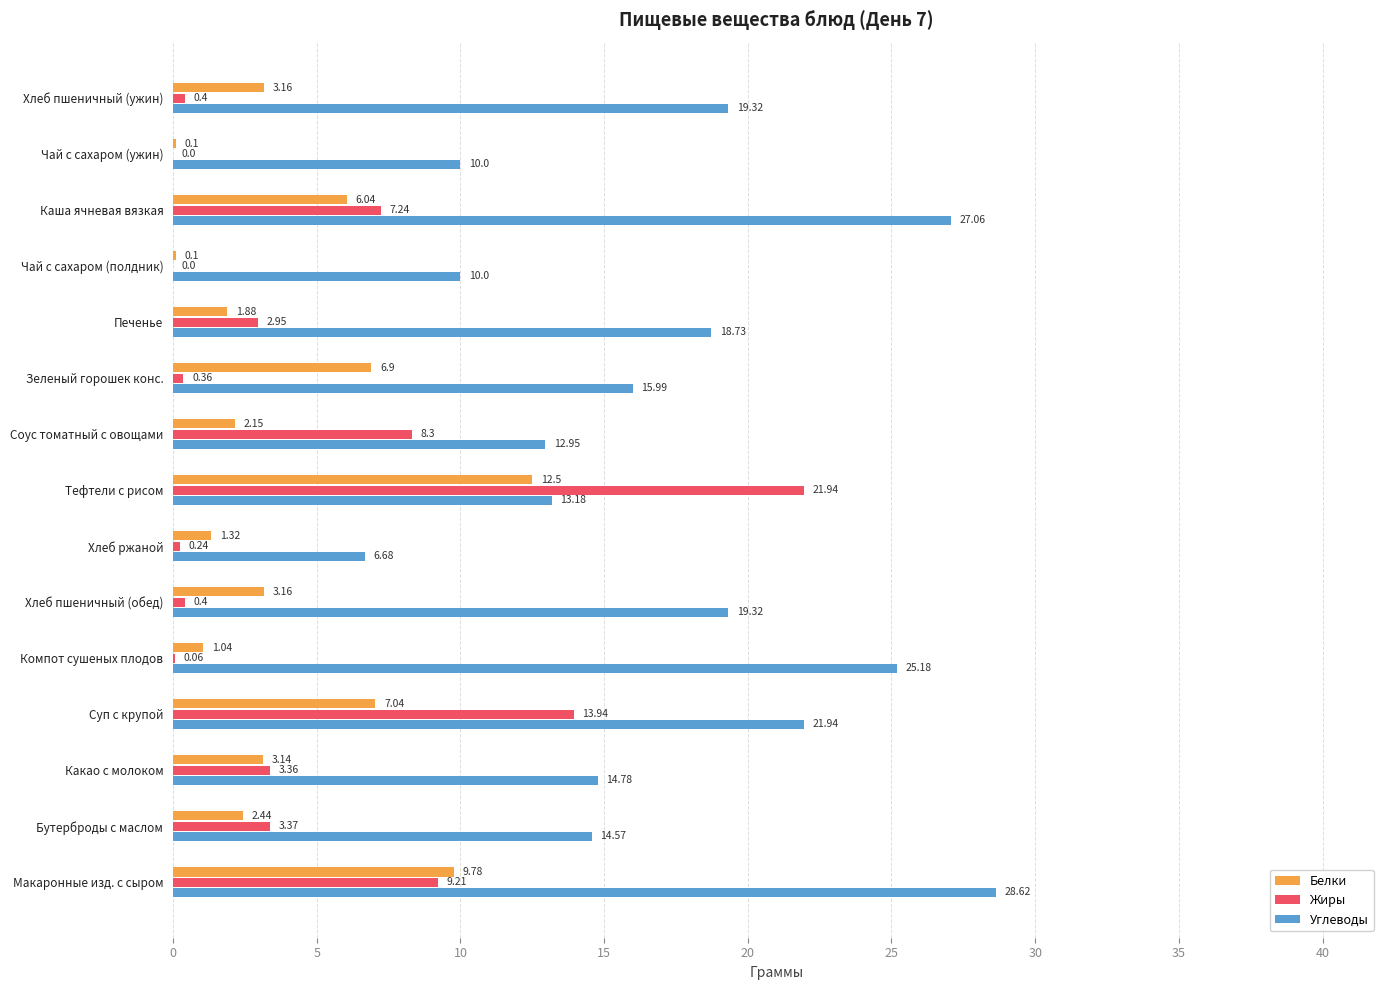

Count the number of categories in the chart.

15